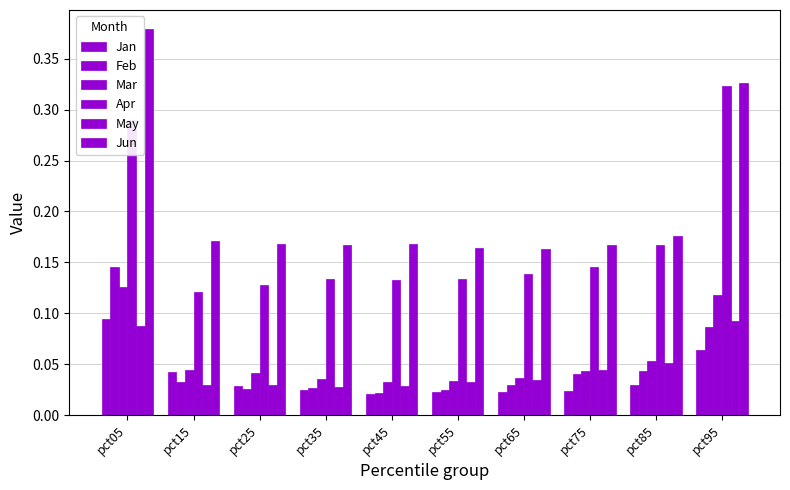

How many data points does each series have?

10